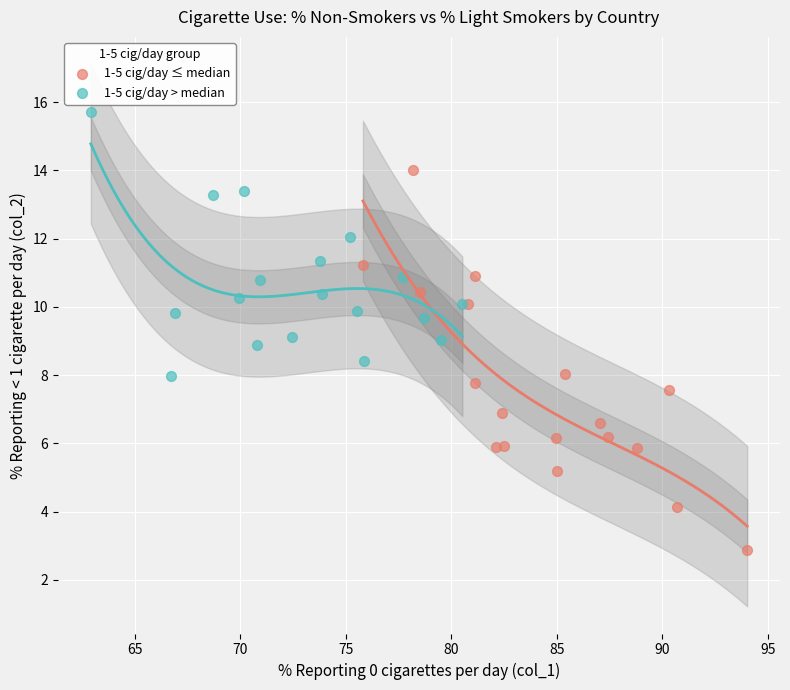

Which series reaches the minimum Y coordinate?

1-5 cig/day ≤ median